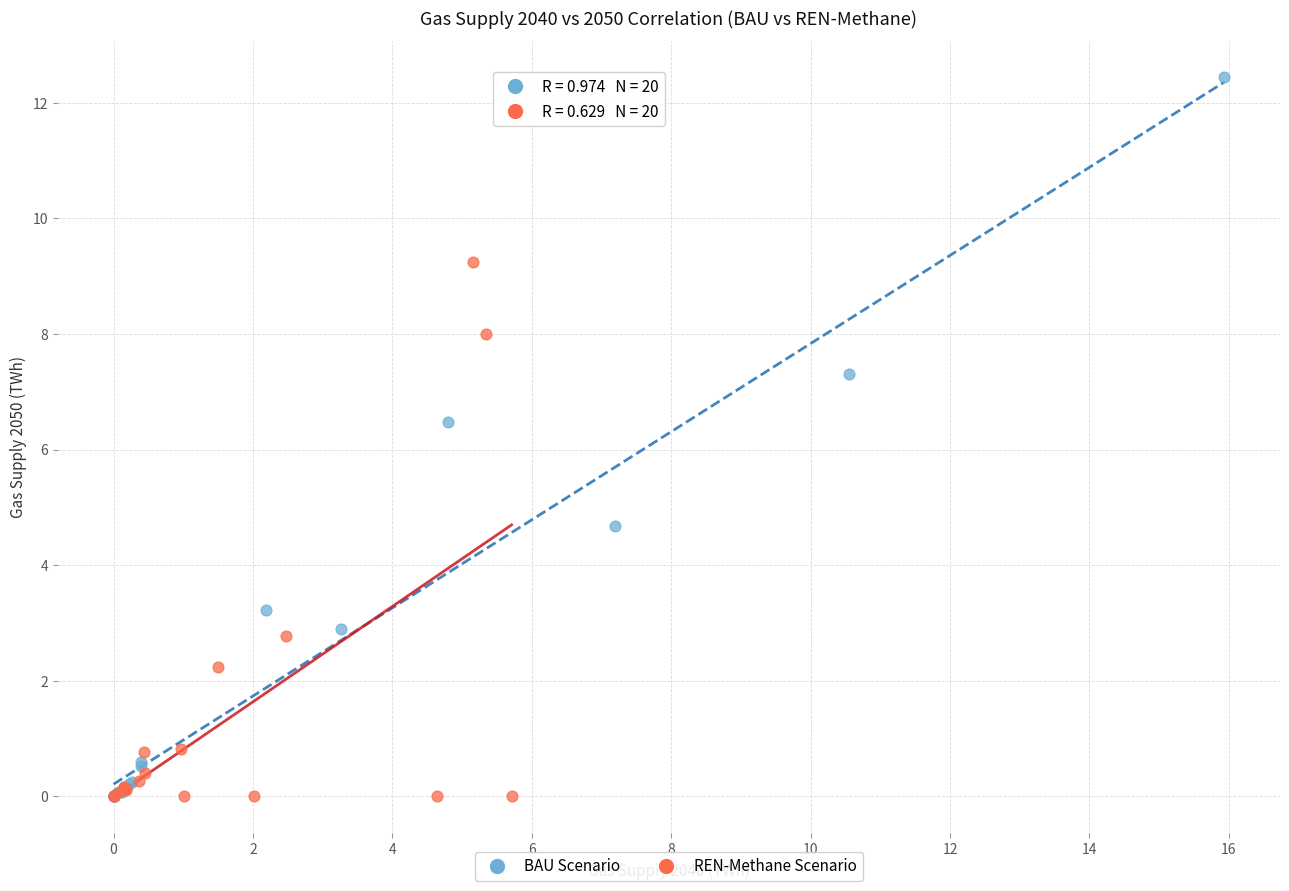

What are all the series names shown in the legend?

BAU Scenario, REN-Methane Scenario